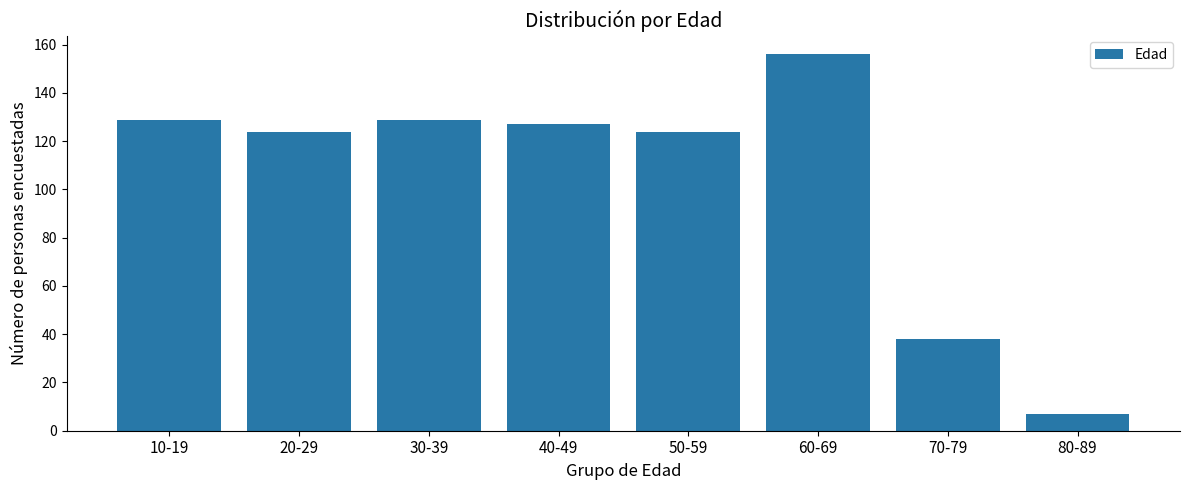

Reading left to right, list all the values displayed in this chart.

10-19=129	20-29=124	30-39=129	40-49=127	50-59=124	60-69=156	70-79=38	80-89=7